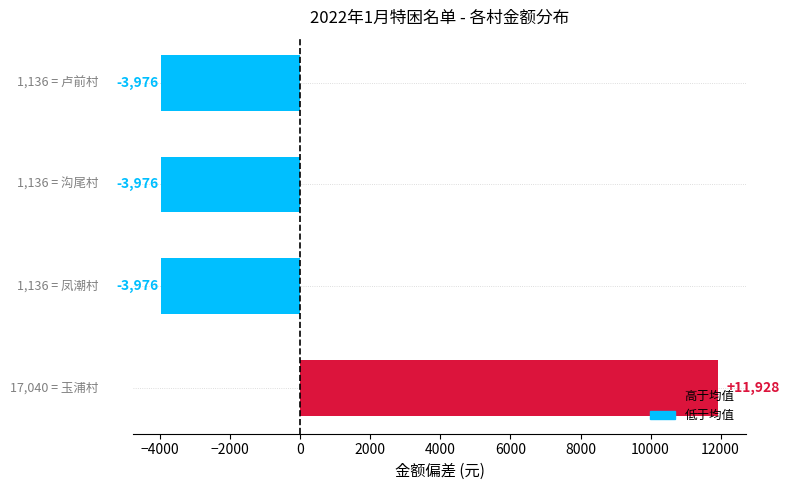

What is the difference between the maximum and second lowest values?

15904